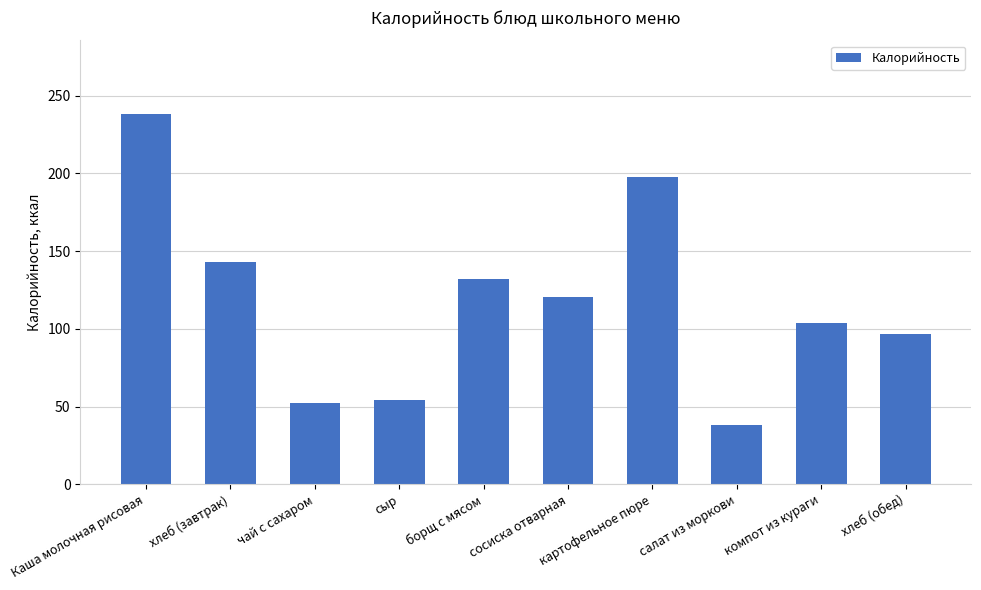

At which label does the data first exceed 120?

Каша молочная рисовая